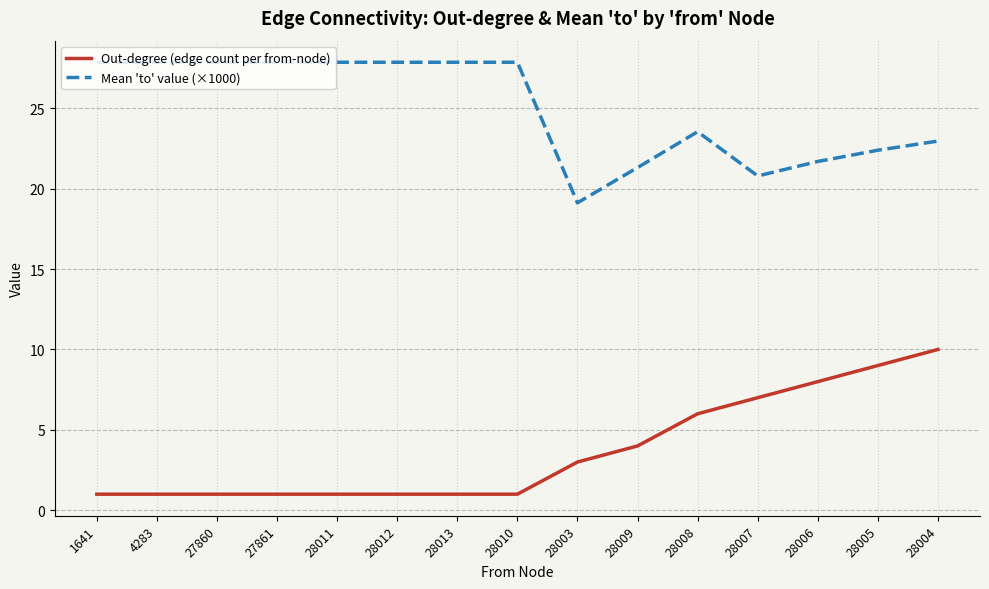

Reading right to left, transcribe all the data shown in this chart.

Out-degree (edge count per from-node): 10.0	9.0	8.0	7.0	6.0	4.0	3.0	1.0	1.0	1.0	1.0	1.0	1.0	1.0	1.0
Mean 'to' value (×1000): 23.0	22.4	21.7	20.8	23.5	21.3	19.1	27.9	27.9	27.9	27.9	27.9	27.9	27.9	27.9